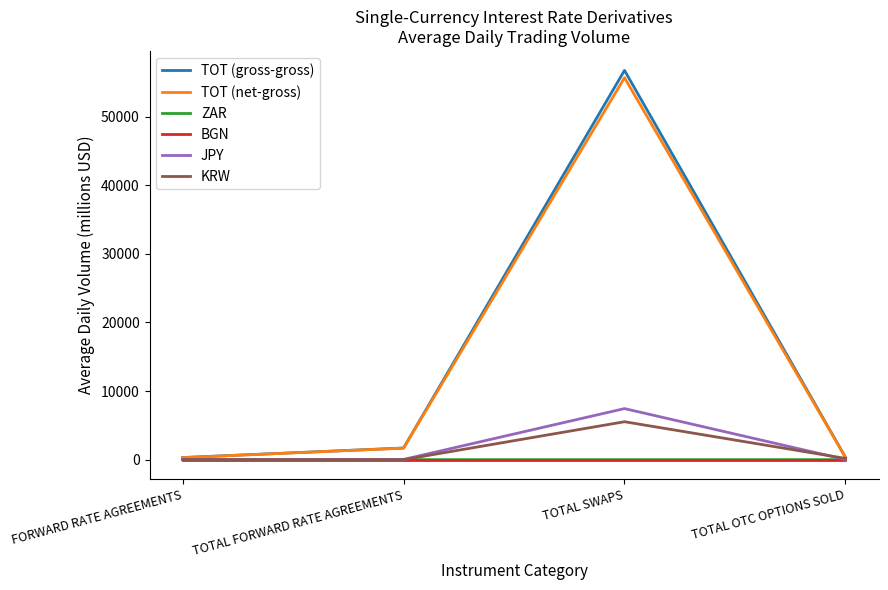

At how many categories does at least one series exceed 47309?

1